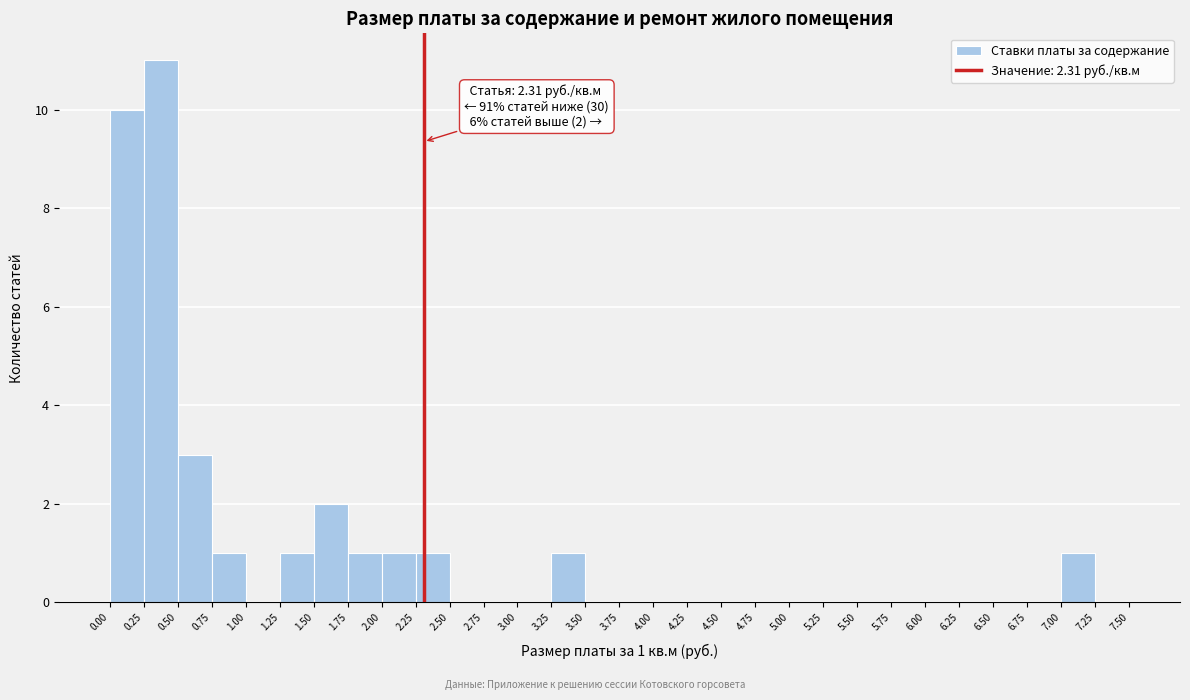

Which range on the x-axis has the tallest bar?

0.25 to 0.50